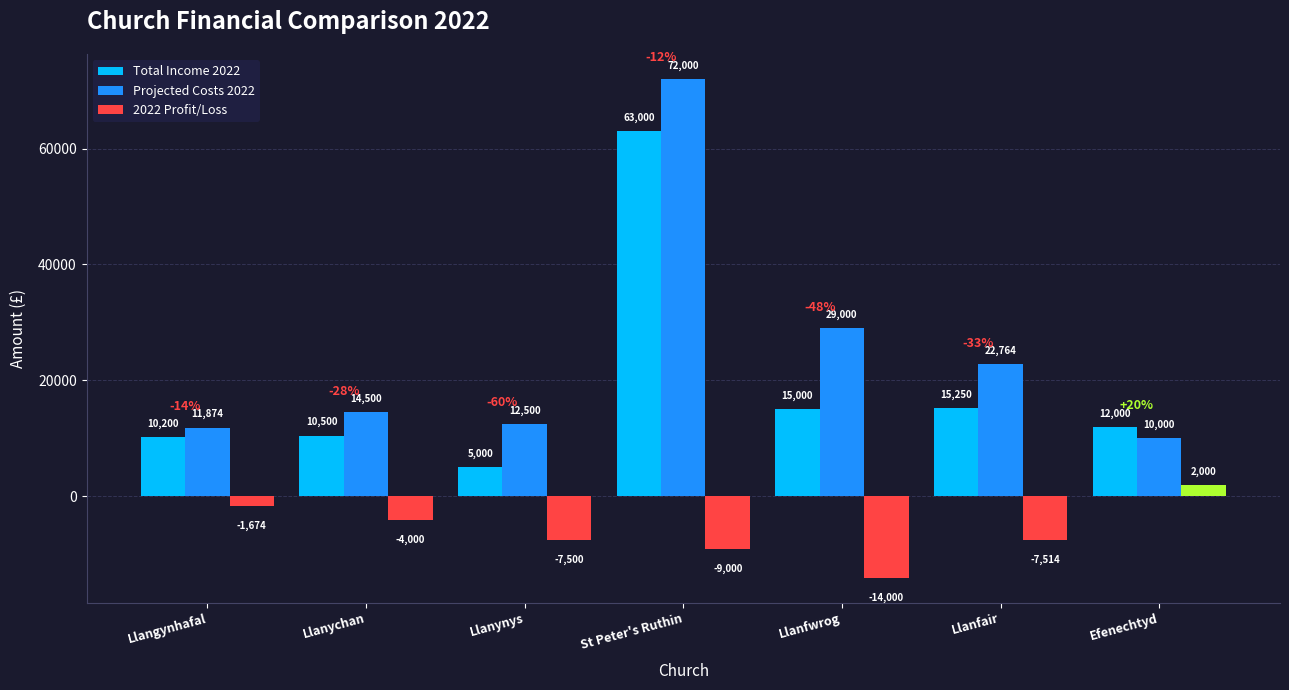

How many values in the 2022 Profit/Loss series exceed -7500?

3